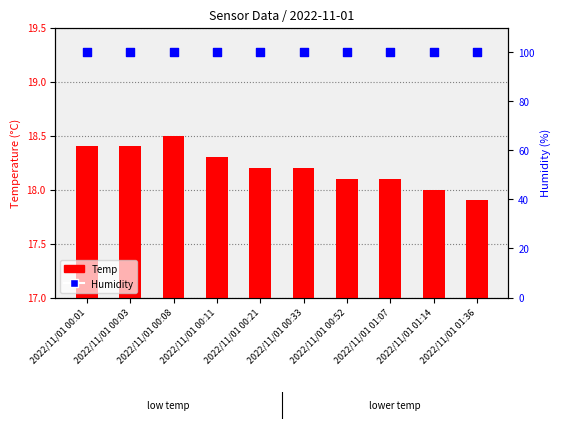

Which series has the largest total across all categories?

Humidity